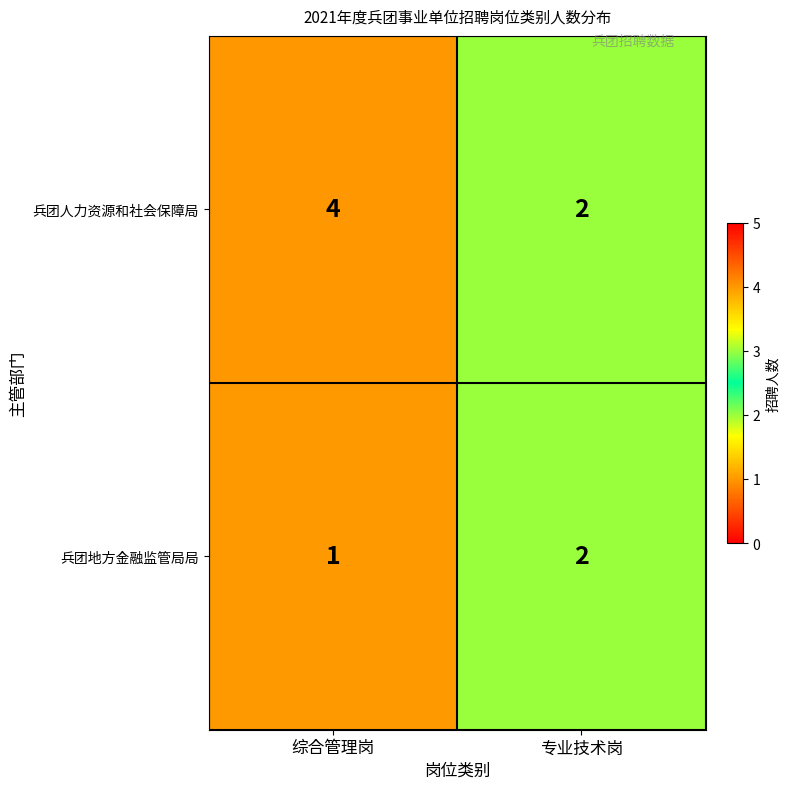

What is the sum of all 兵团人力资源和社会保障局 values?

6